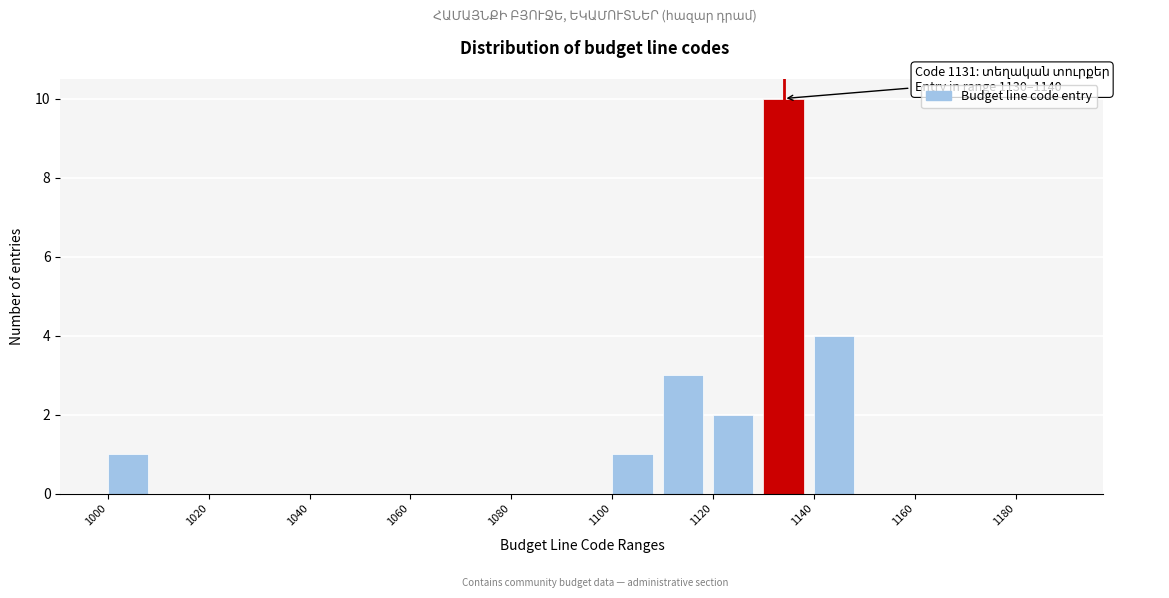

Which range on the x-axis has the tallest bar?

1130 to 1140